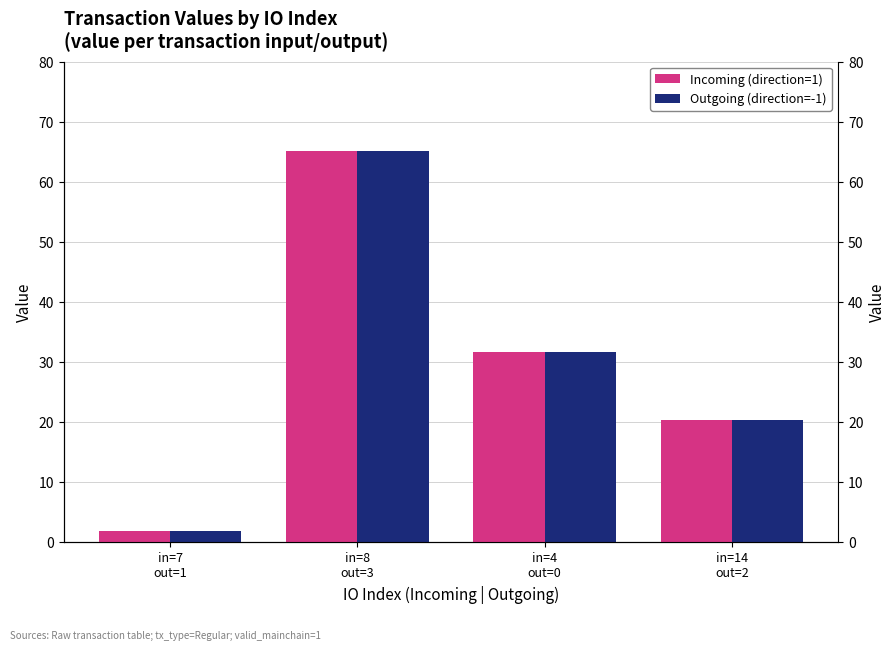

Reading left to right, list all the values displayed in this chart.

Incoming (direction=1): 1.9	65.2	31.6	20.3
Outgoing (direction=-1): 1.9	65.2	31.6	20.3